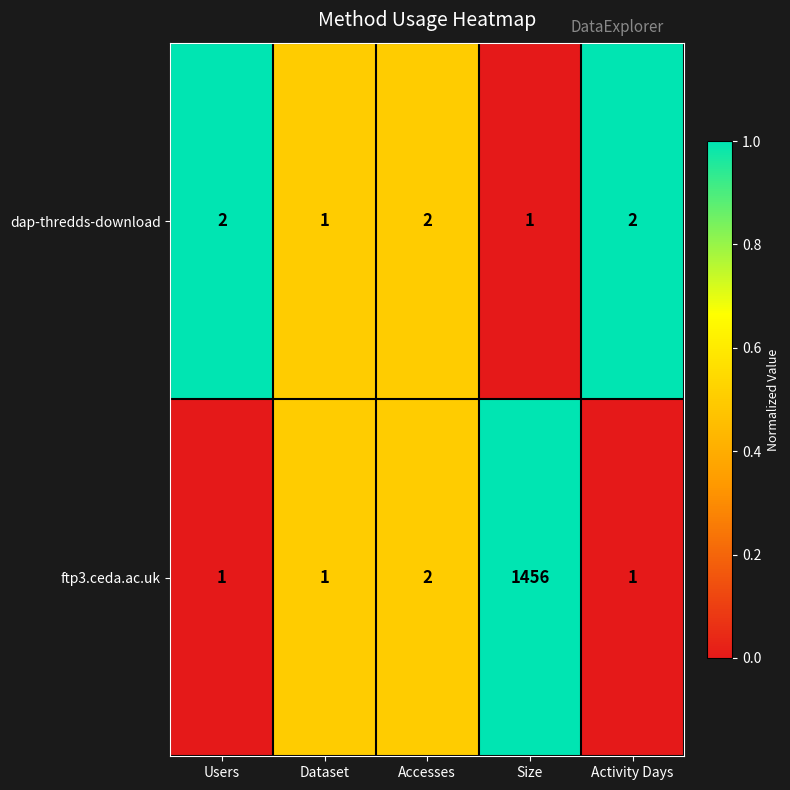

What is the total value across all series at Users?

3